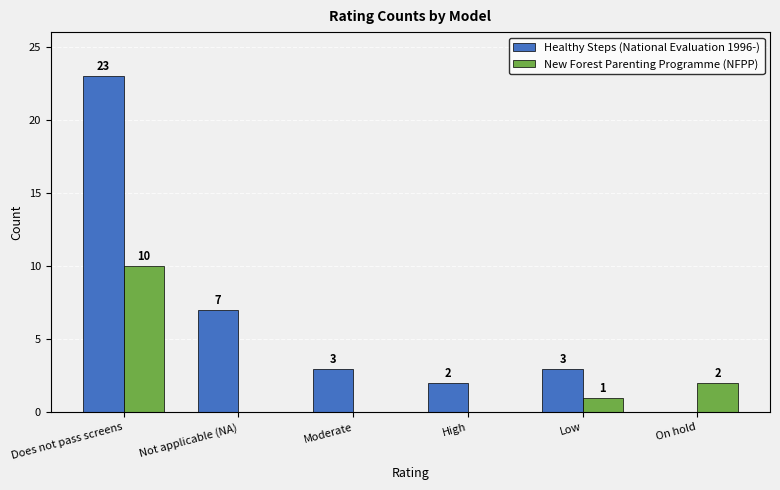

At which label does Healthy Steps (National Evaluation 1996-) first exceed 3?

Does not pass screens